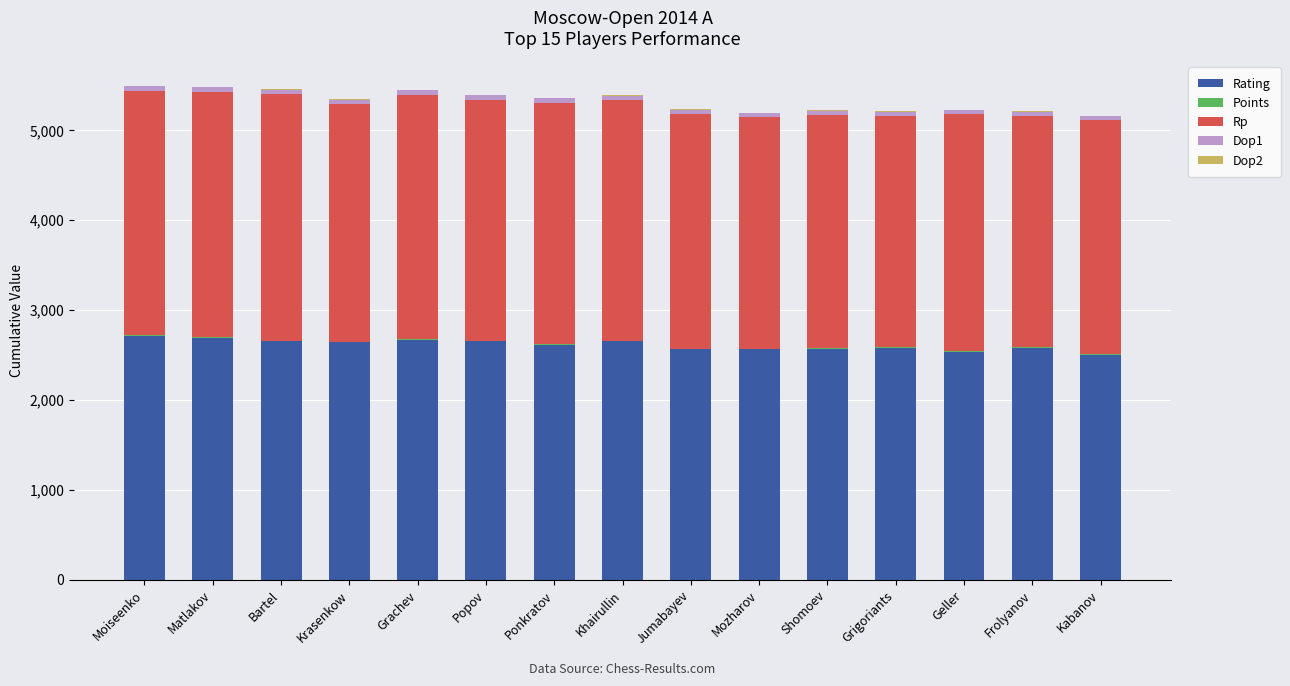

True or false: Rating has a value of 1755.8 at Khairullin.

False